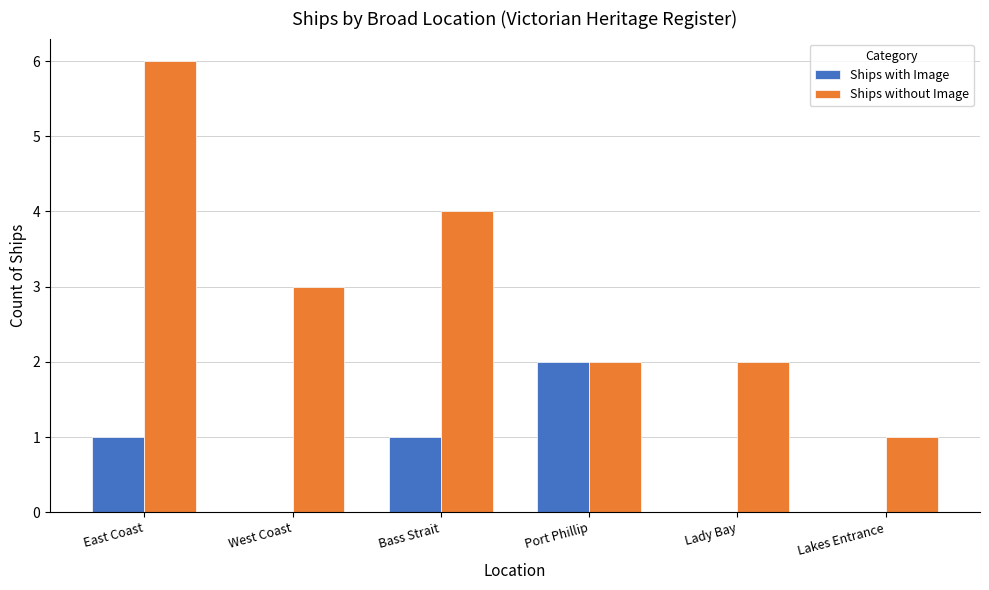

Are the bars horizontal?

No